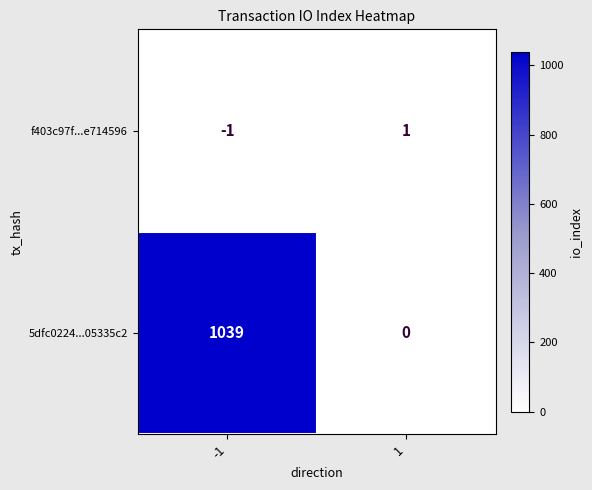

What is the total value across all series at -1?

1038